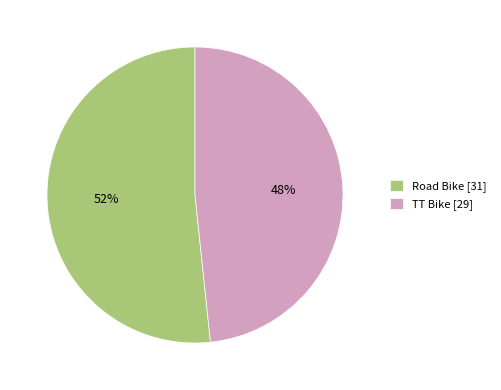

What percentage is the Road Bike slice, to the nearest percent?

52%